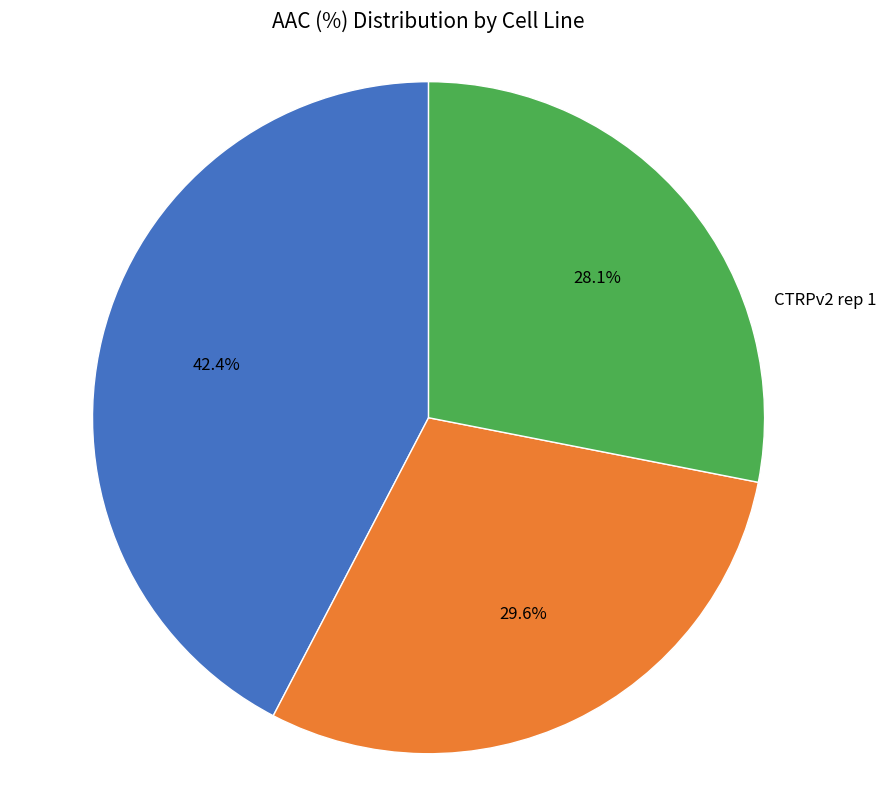

Does CTRPv2 rep 3 account for over 50% of the chart?

No